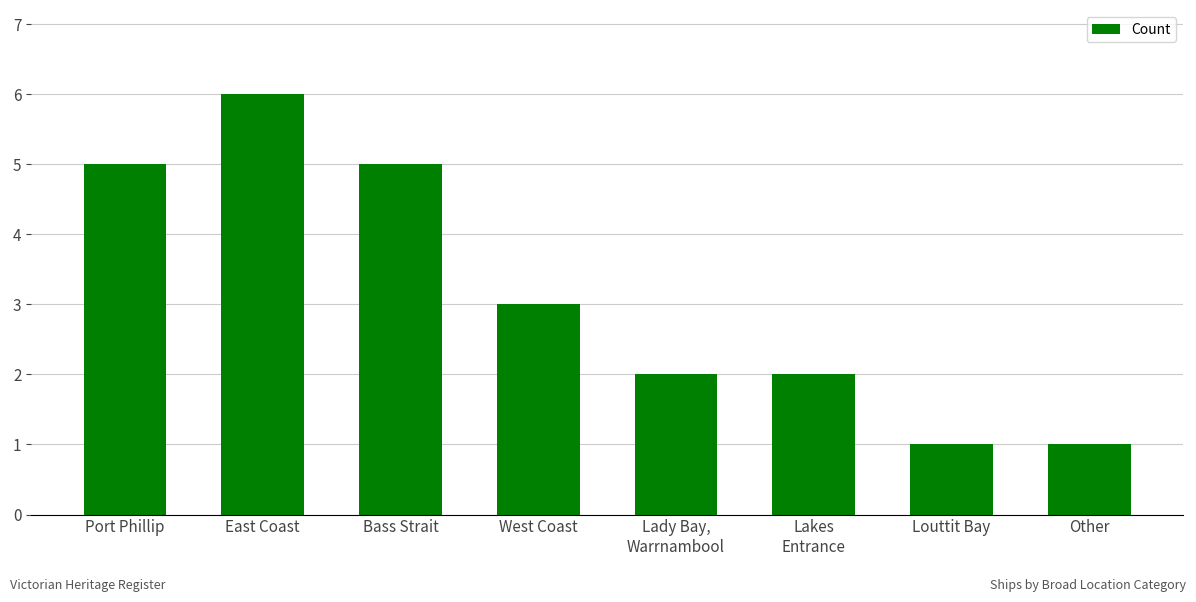

Approximately how many times larger is the value at Lady Bay,
Warrnambool compared to West Coast?

0.7